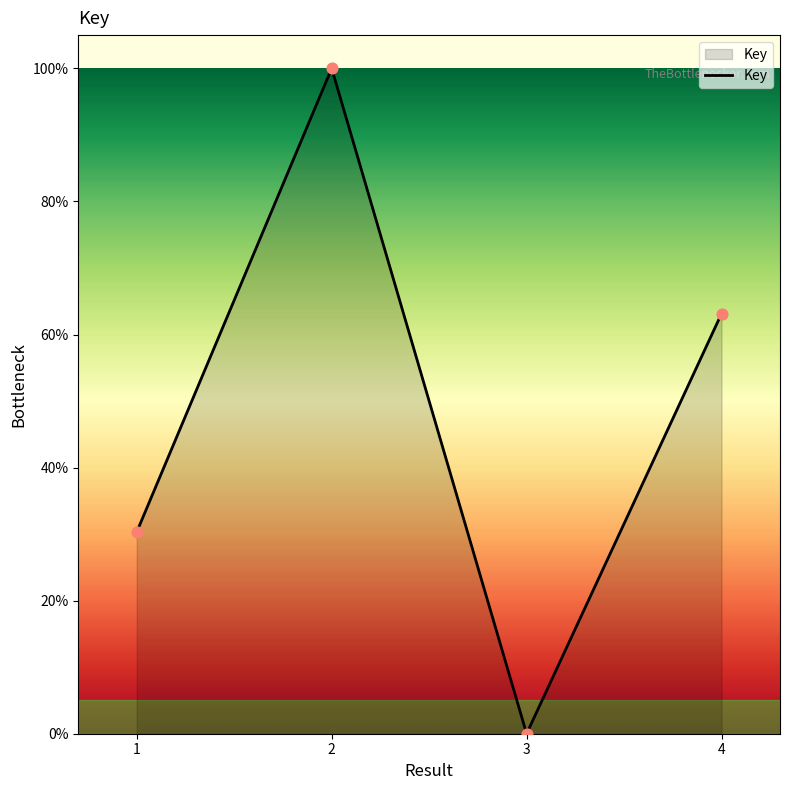

What is the change in value from 1 to 4?

+32.8